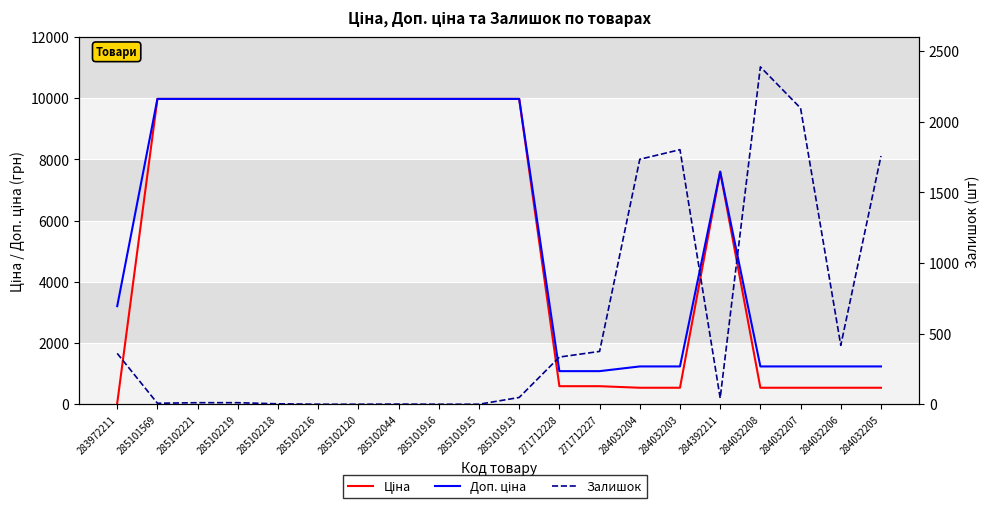

Which category has the lowest value in the Залишок series?

285102216